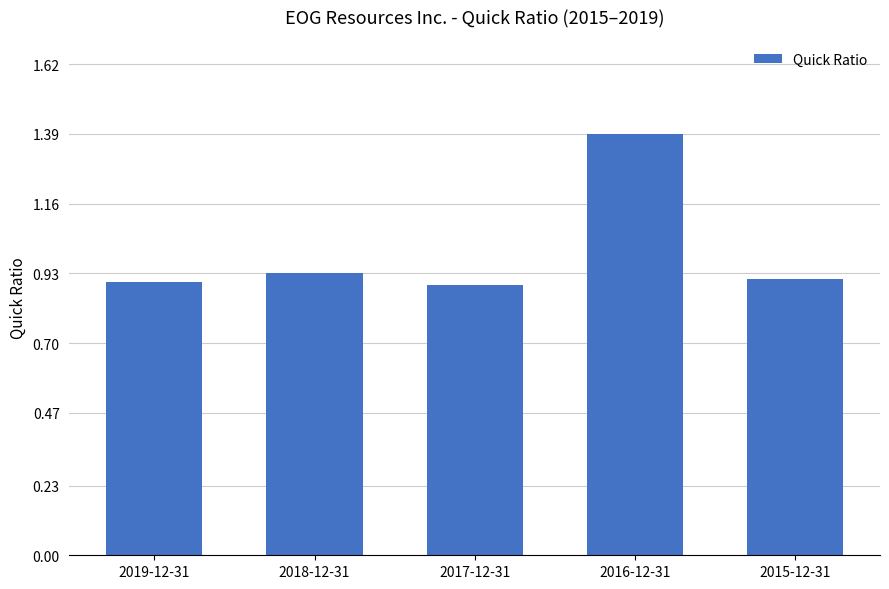

Count the values in the range 0 to 1.

4